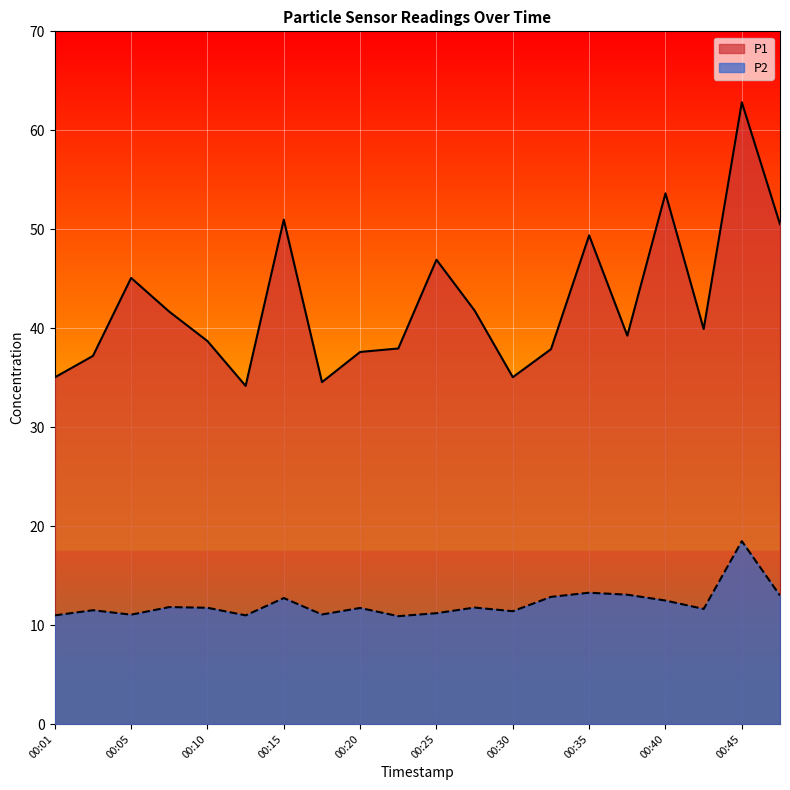

Between 00:13 and 00:45, which series saw the biggest shift?

P1